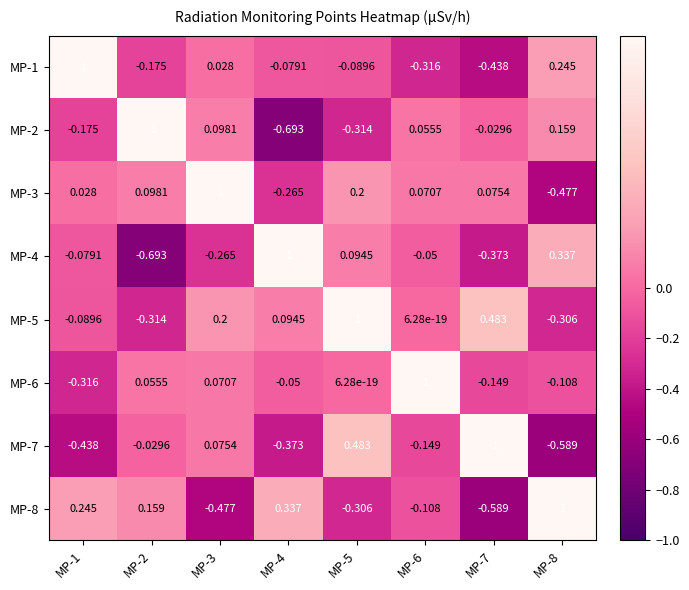

Which series has the largest total across all categories?

MP-5